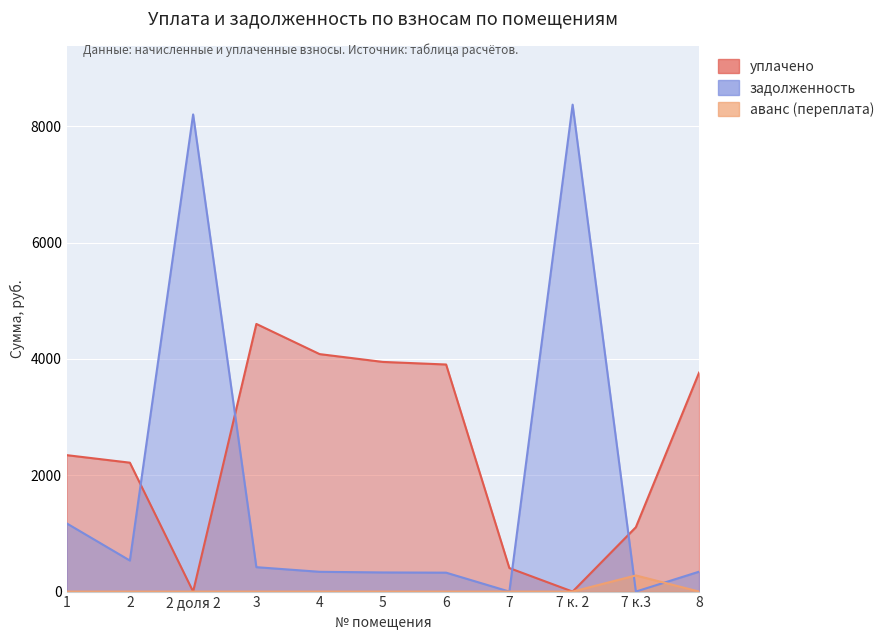

Between 7 and 7 к. 2, which series saw the biggest shift?

задолженность